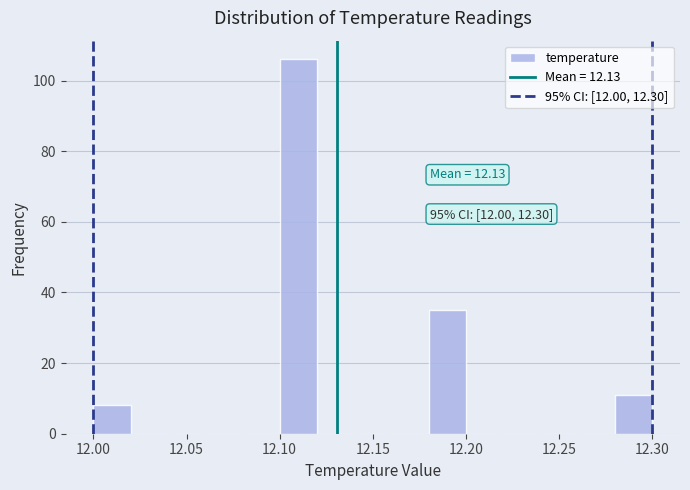

Which range on the x-axis has the tallest bar?

12.10 to 12.12